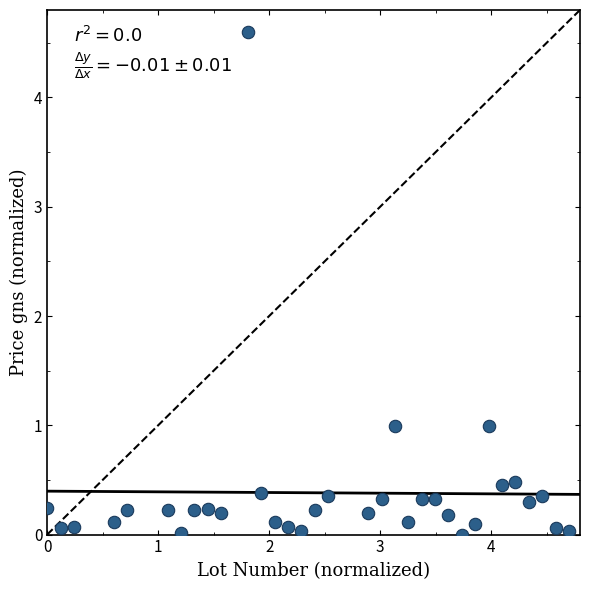

What is the range of X values (max minus min)?

4.7